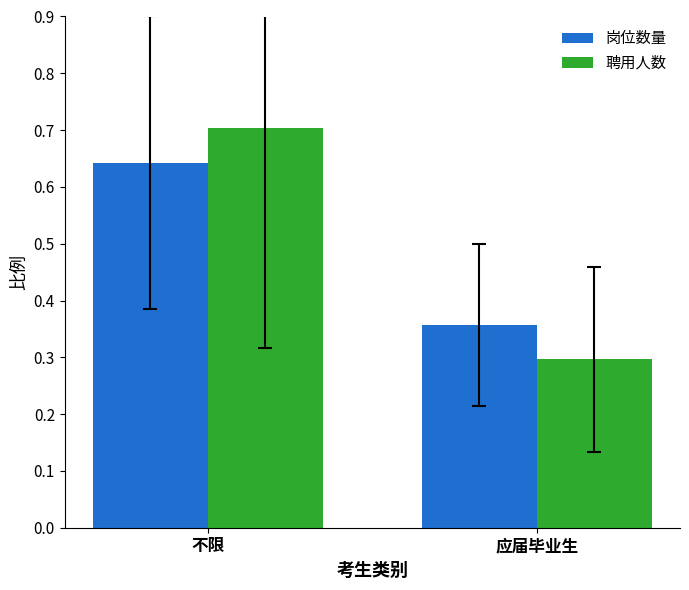

How many distinct data groups are displayed?

2